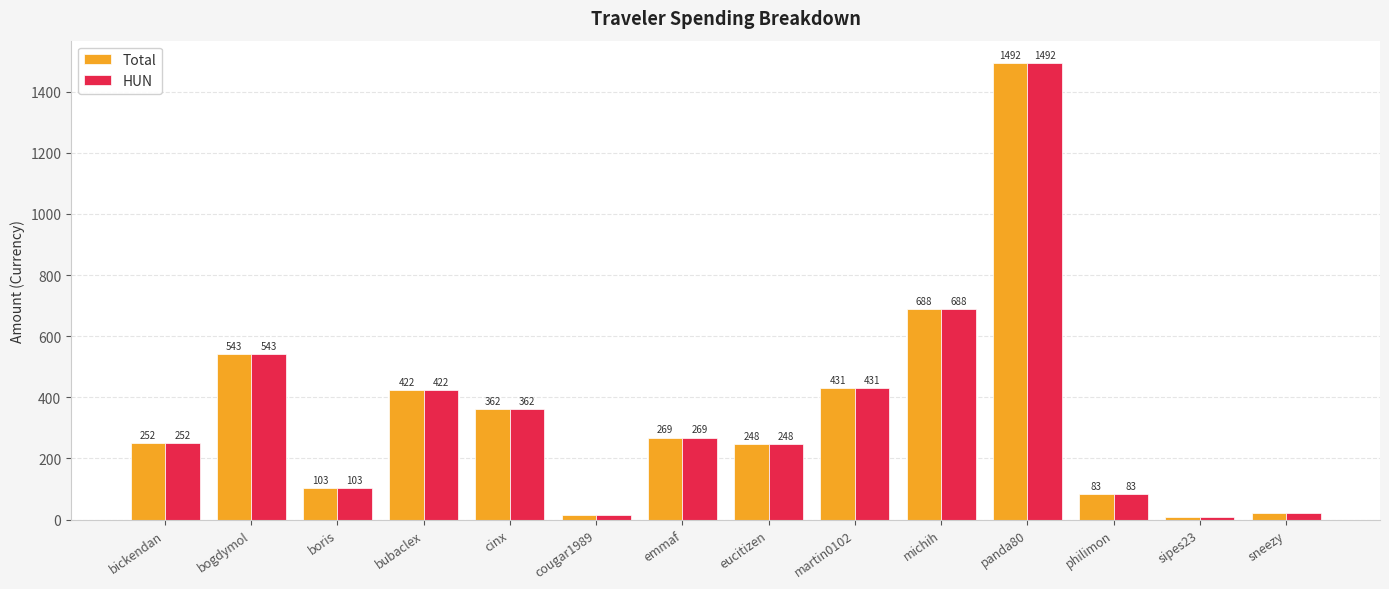

The HUN series shows 643.0 at martin0102. True or false?

False